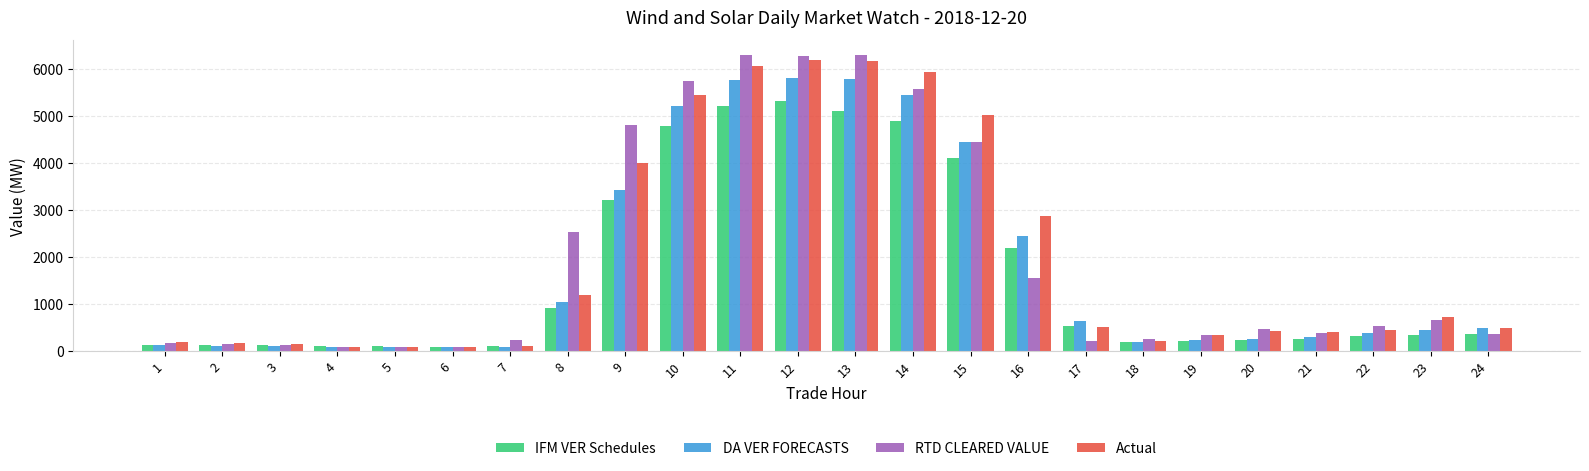

What is the value of the DA VER FORECASTS bar at the 6th from the left?

81.2